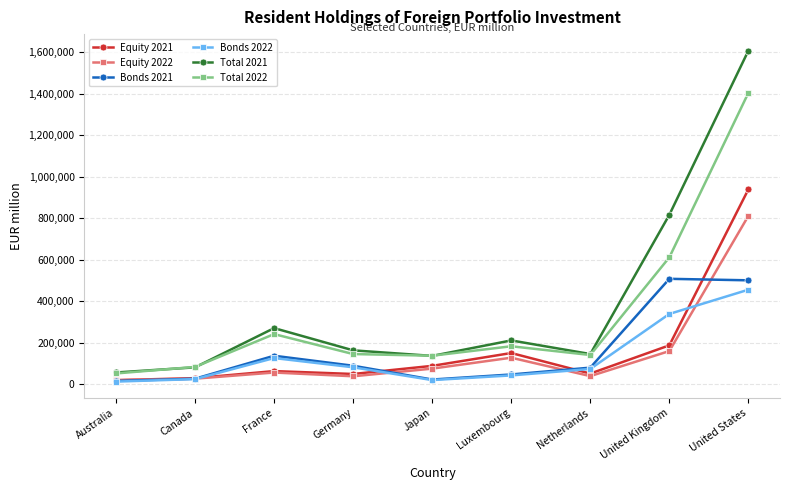

What is the maximum value for Total 2021?

1606799